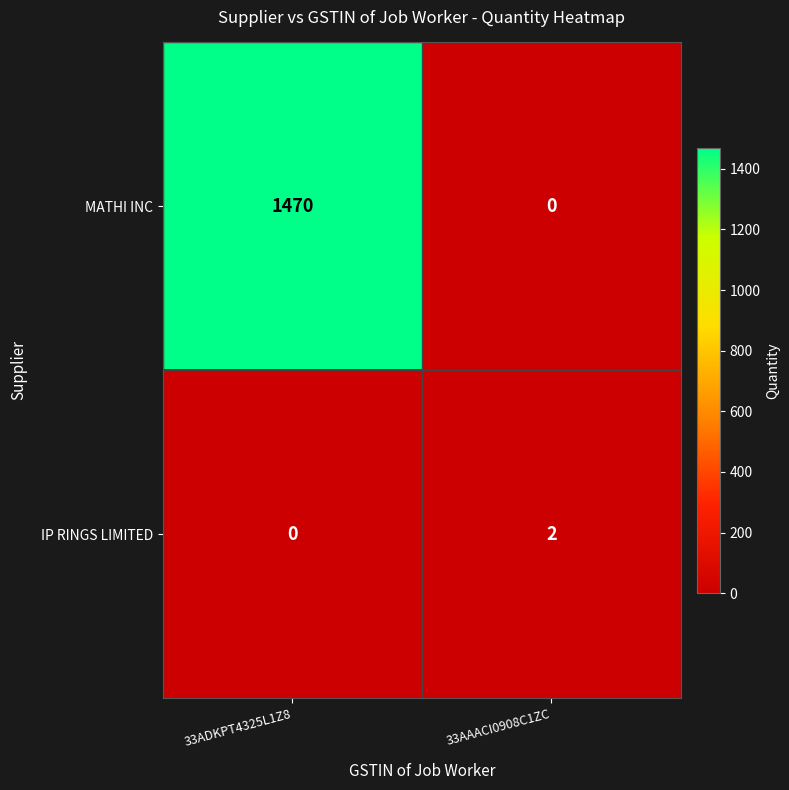

Reading left to right, list all the values displayed in this chart.

MATHI INC: 33ADKPT4325L1Z8=1470	33AAACI0908C1ZC=0
IP RINGS LIMITED: 33ADKPT4325L1Z8=0	33AAACI0908C1ZC=2